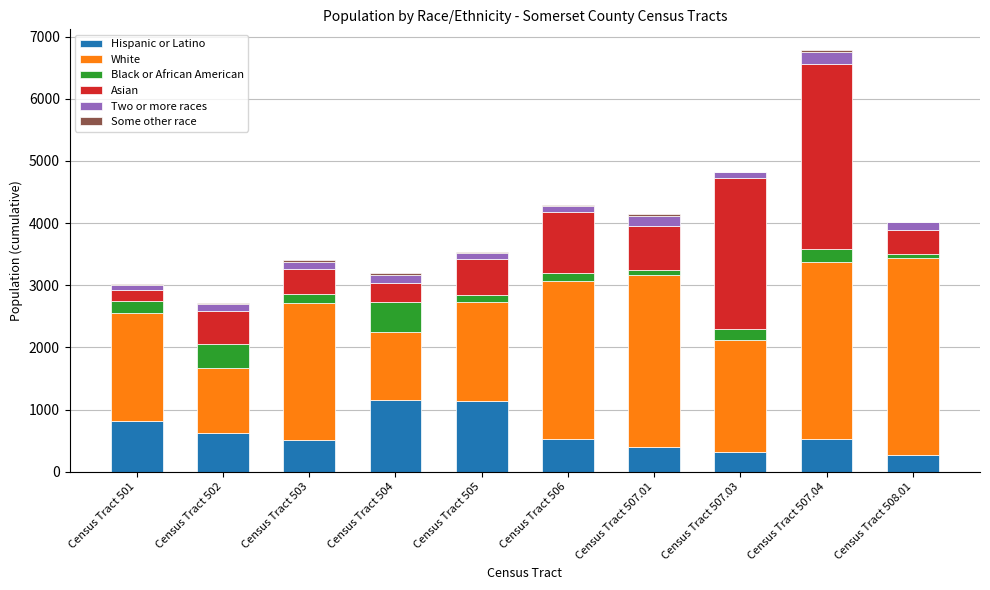

True or false: Hispanic or Latino has a value of 880 at Census Tract 507.04.

False